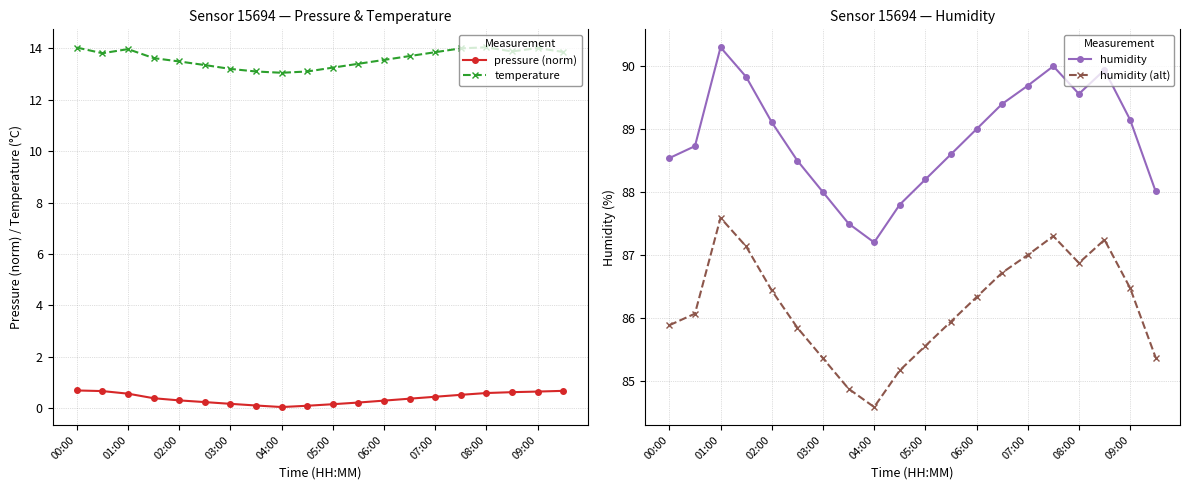

True or false: pressure (norm) and temperature intersect in this chart.

False